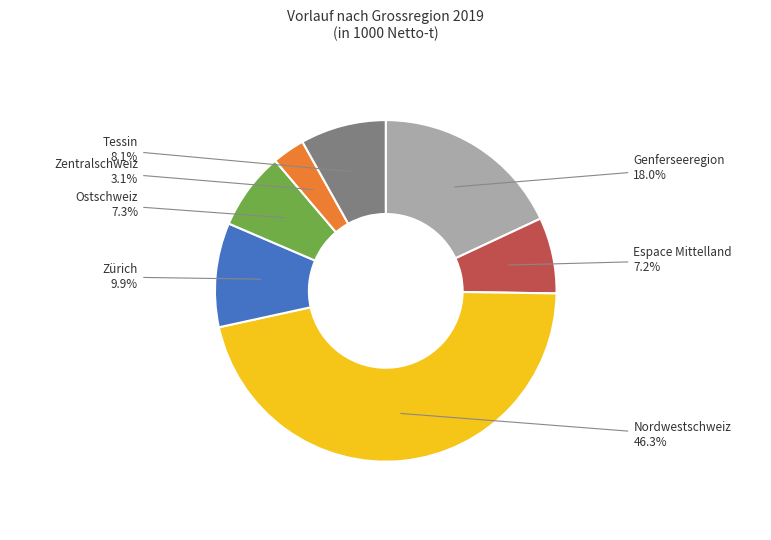

How many segments does this pie chart have?

7